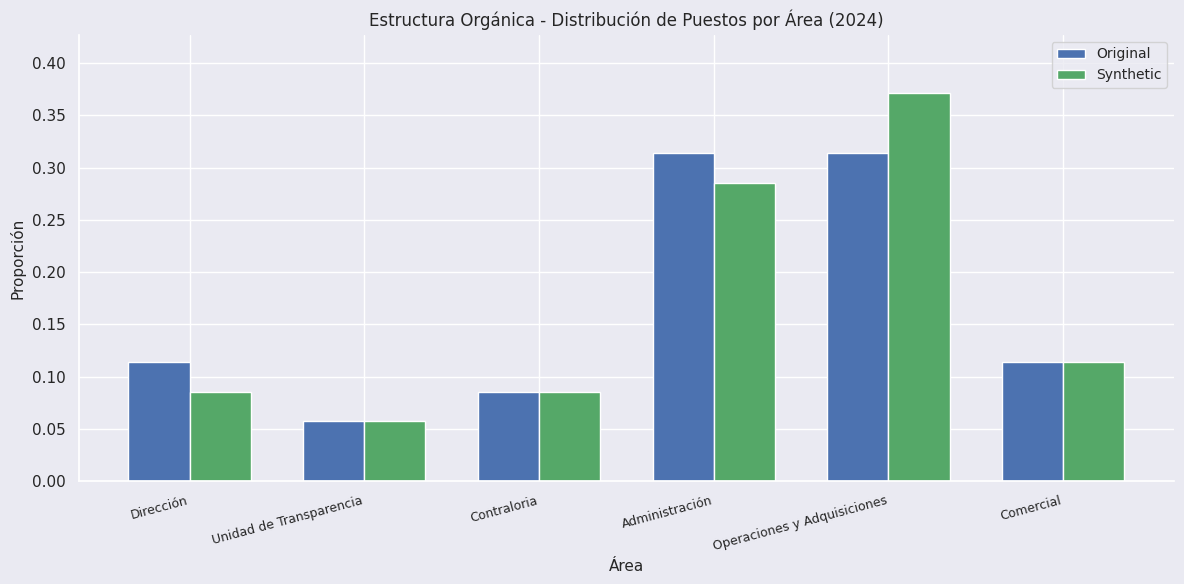

How many bars are there in total?

12